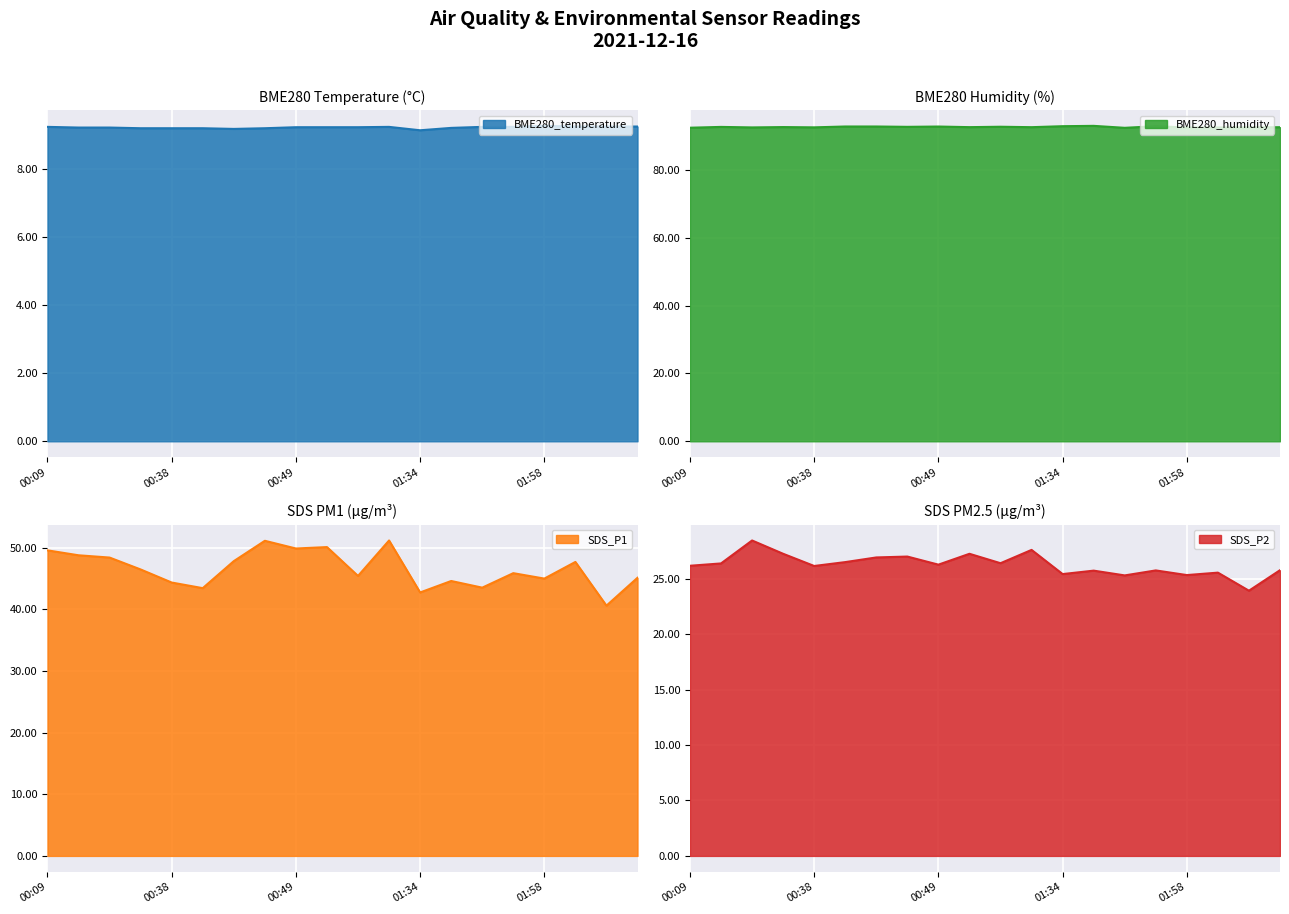

The BME280_temperature series shows 3.4 at 01:58. True or false?

False